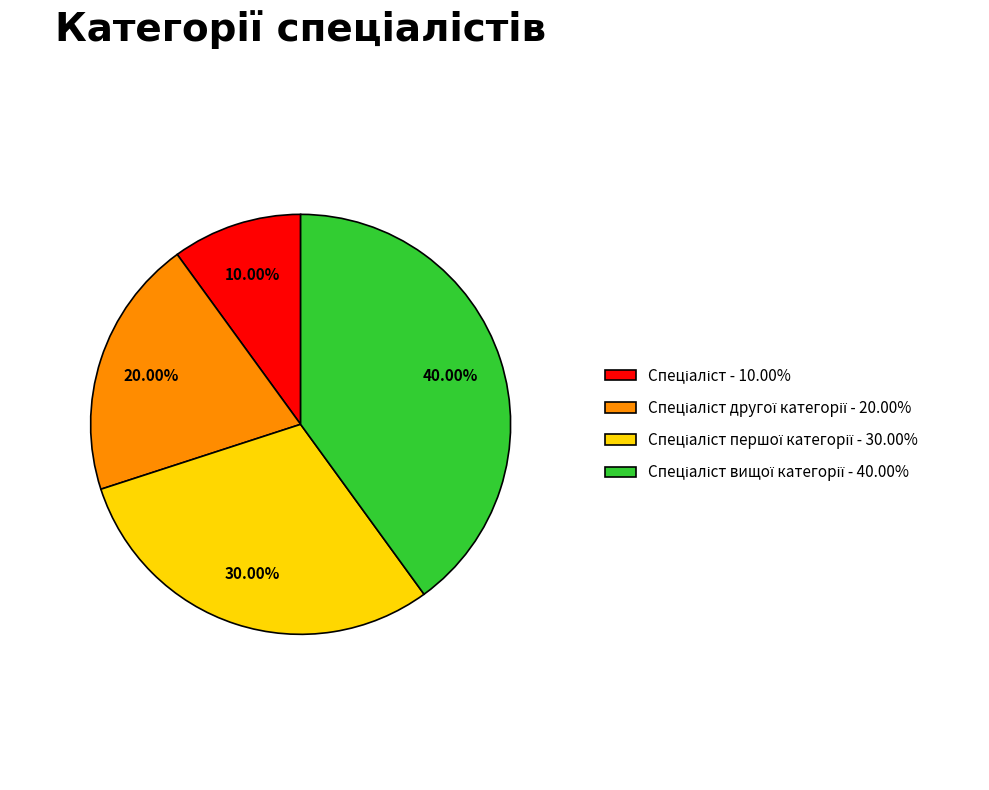

Is there any slice that represents more than half of the pie?

No